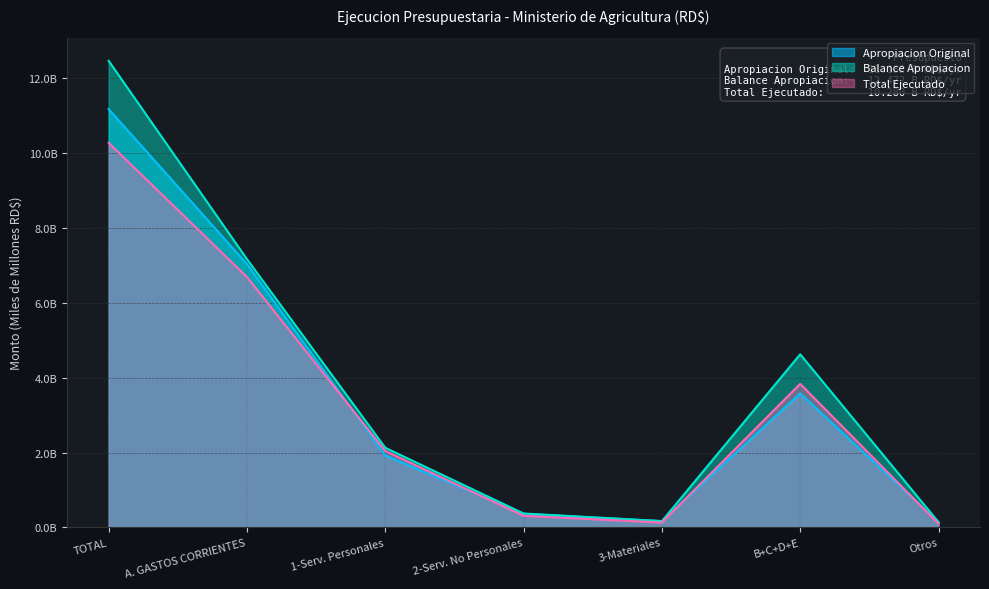

How many values in the Apropiacion Original series exceed 1?

4